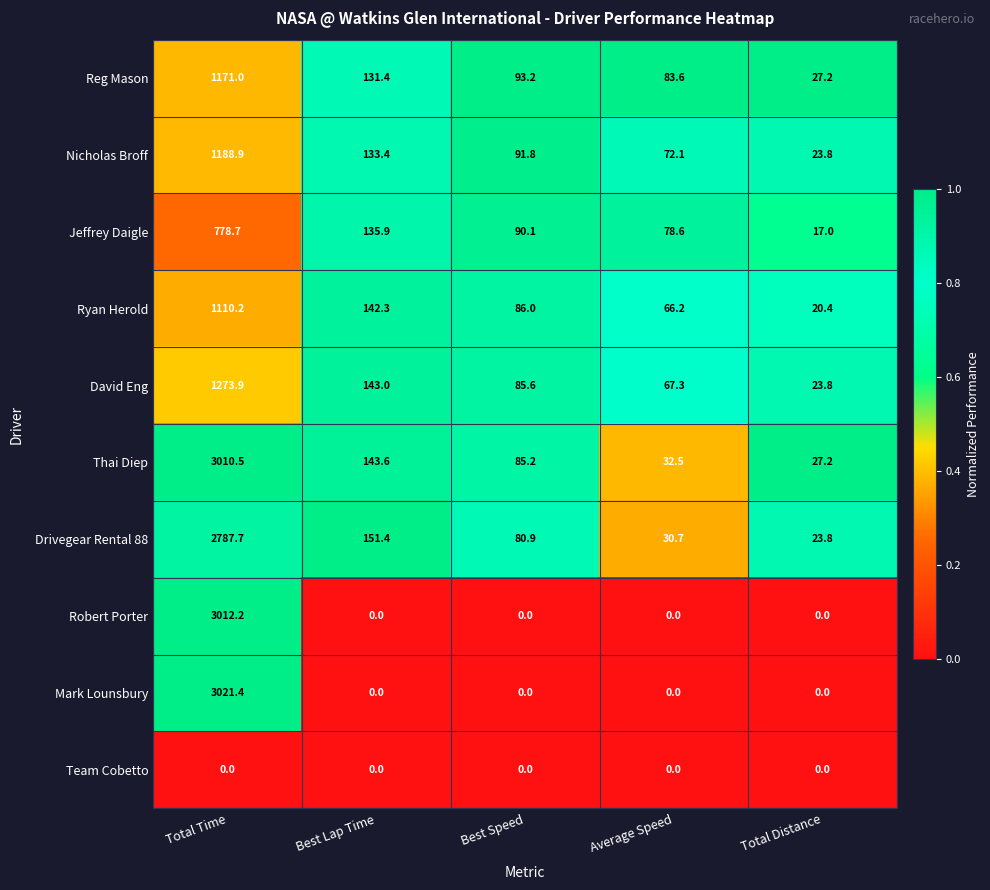

What is the difference between the highest and lowest values at Best Speed?

93.2